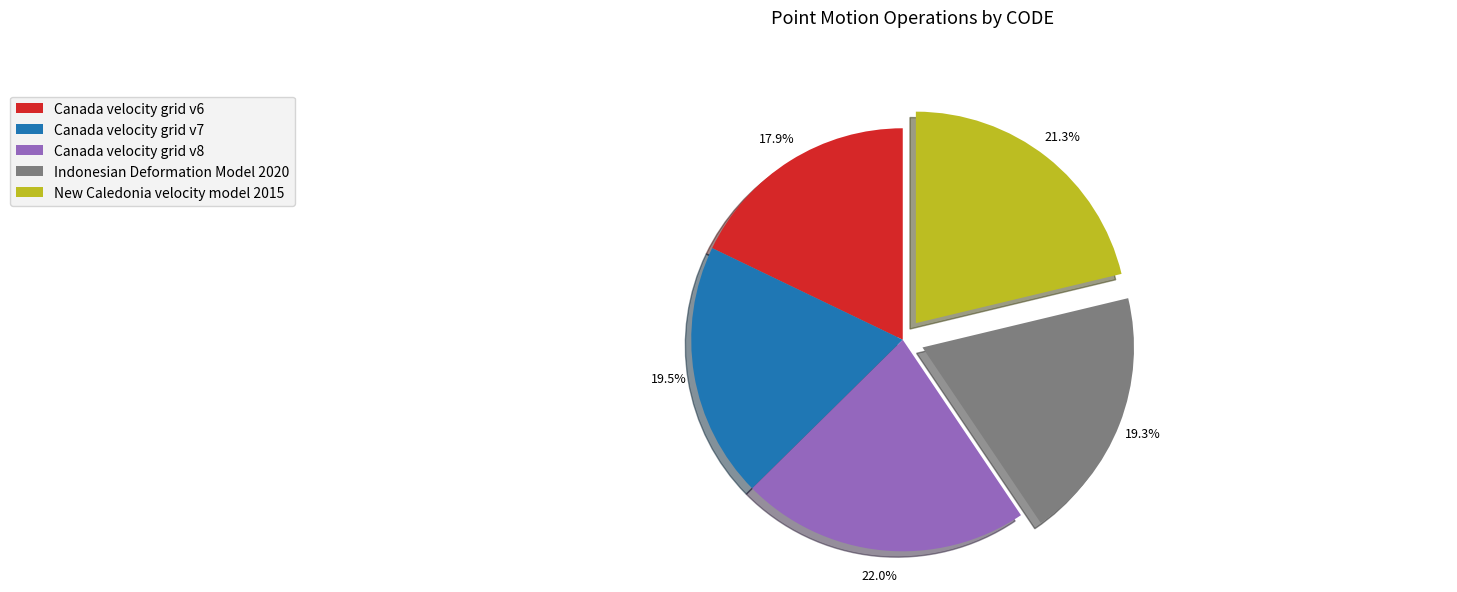

To the nearest percent, what portion does Indonesian Deformation Model 2020 represent?

19%